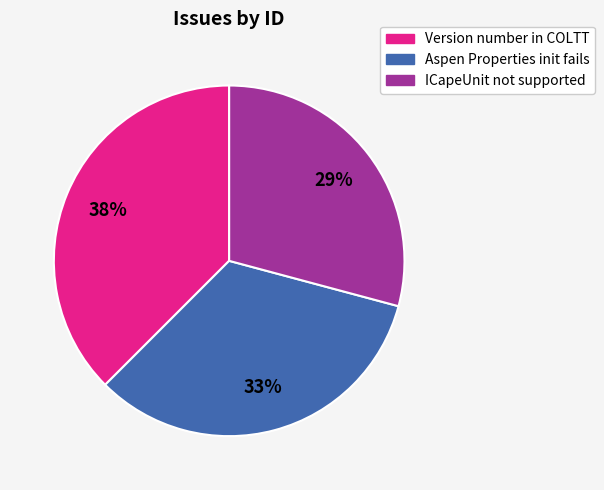

Count the number of slices in the pie.

3